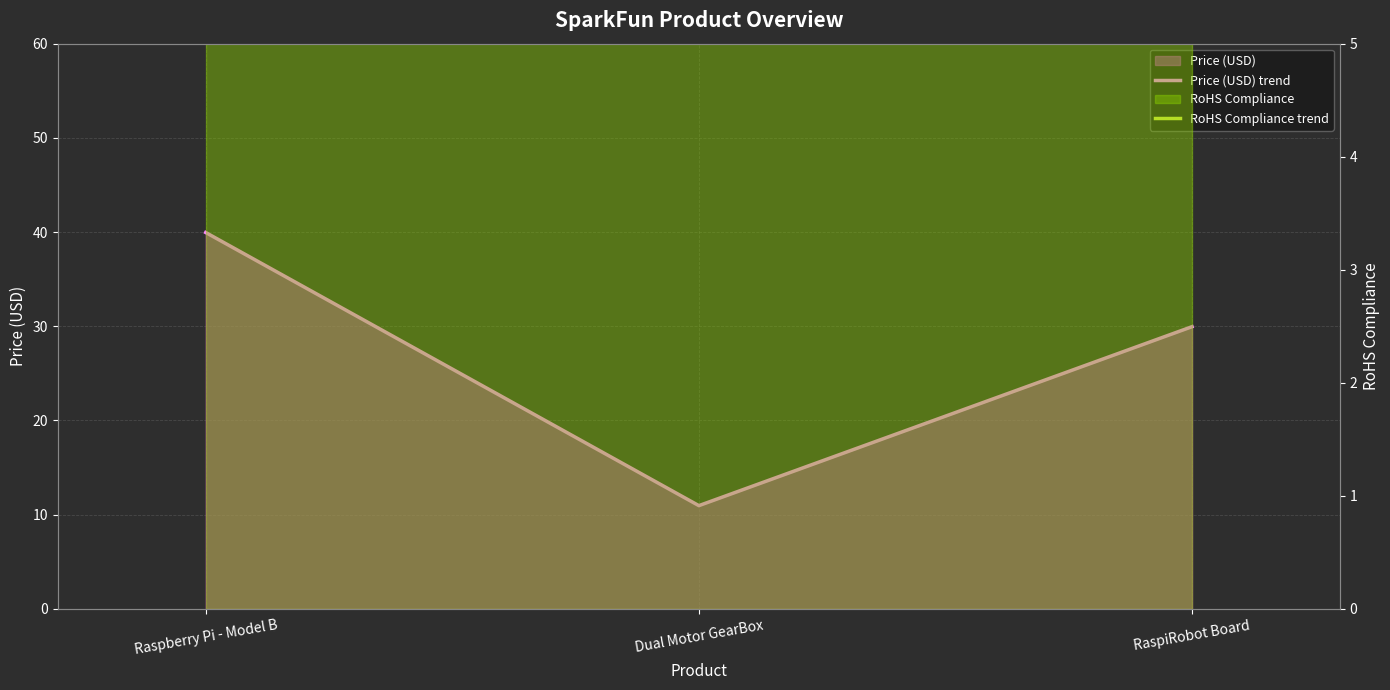

Rank the categories by RoHS Compliance trend value from highest to lowest.

Raspberry Pi - Model B, Dual Motor GearBox, RaspiRobot Board